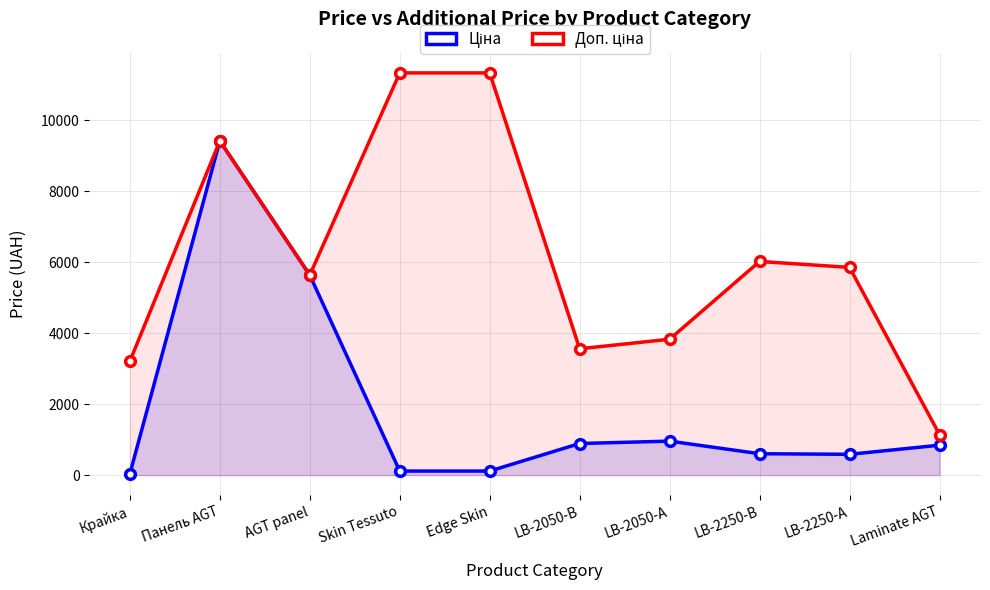

At Панель AGT, list the series in order from smallest to largest.

Ціна, Доп. ціна